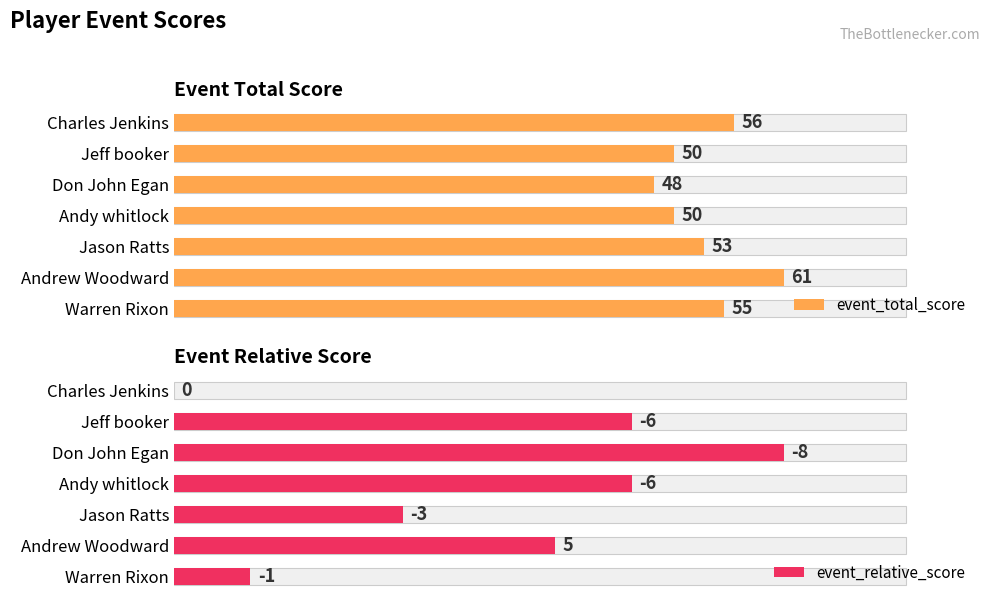

The value of event_relative_score at Andrew Woodward is 68.8. True or false?

False